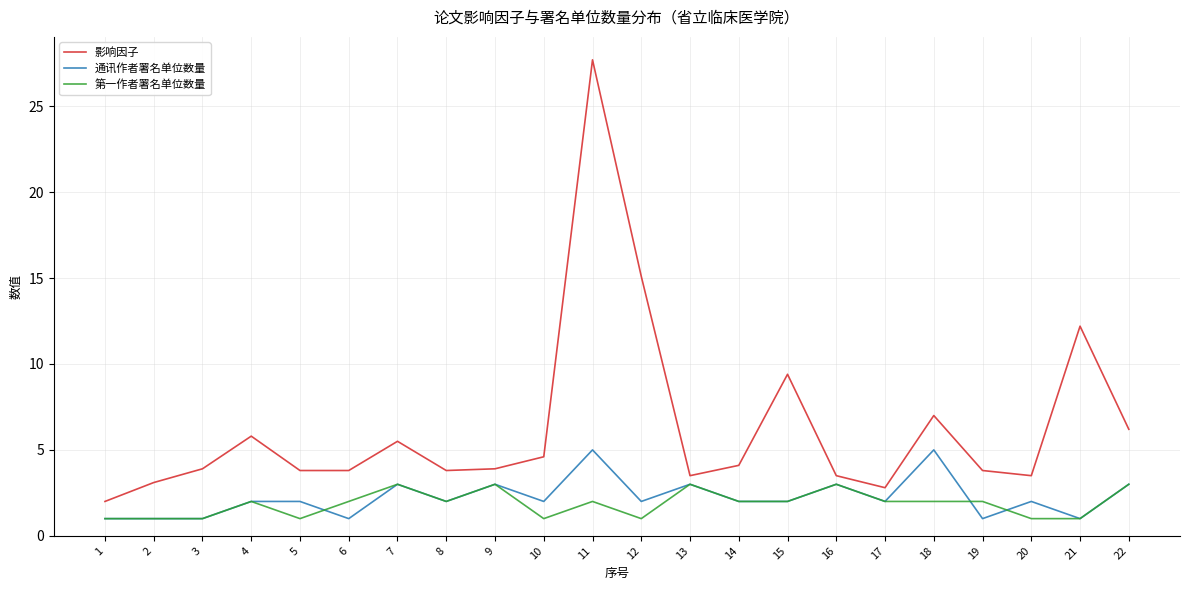

List the series in order of their peak value, lowest first.

第一作者署名单位数量, 通讯作者署名单位数量, 影响因子